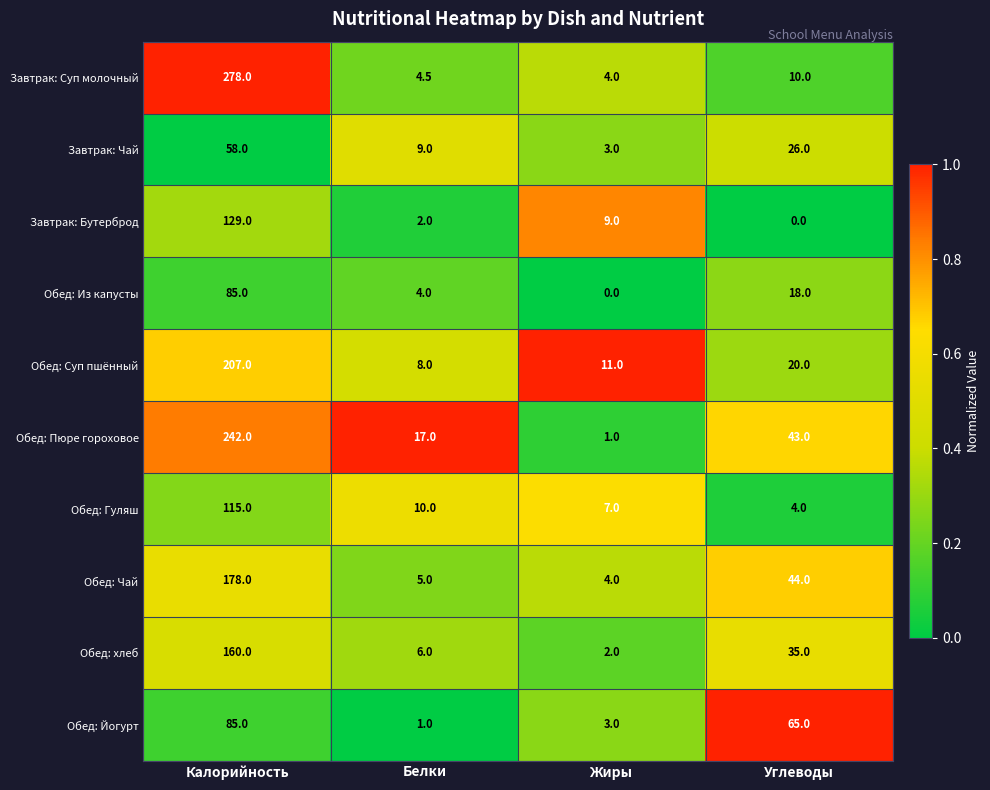

List the labels in order of Обед: Из капусты value, largest first.

Калорийность, Углеводы, Белки, Жиры